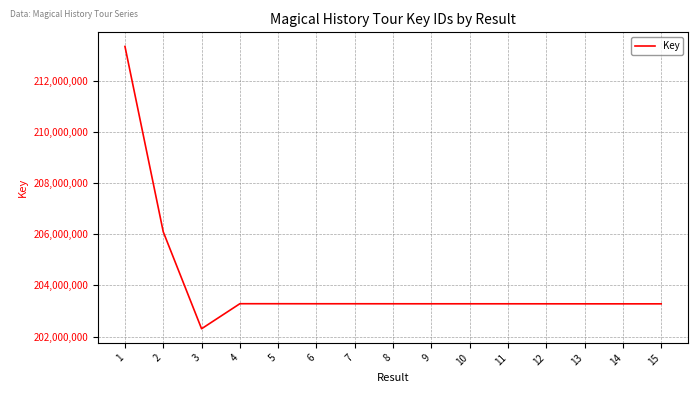

What is the difference between the maximum and minimum values?

11028373